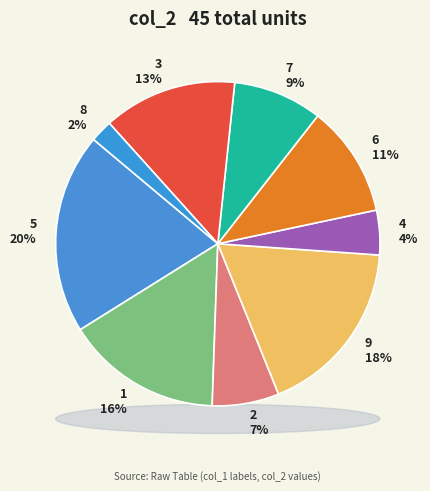

True or false: col_1=2 accounts for 7% of the total.

True